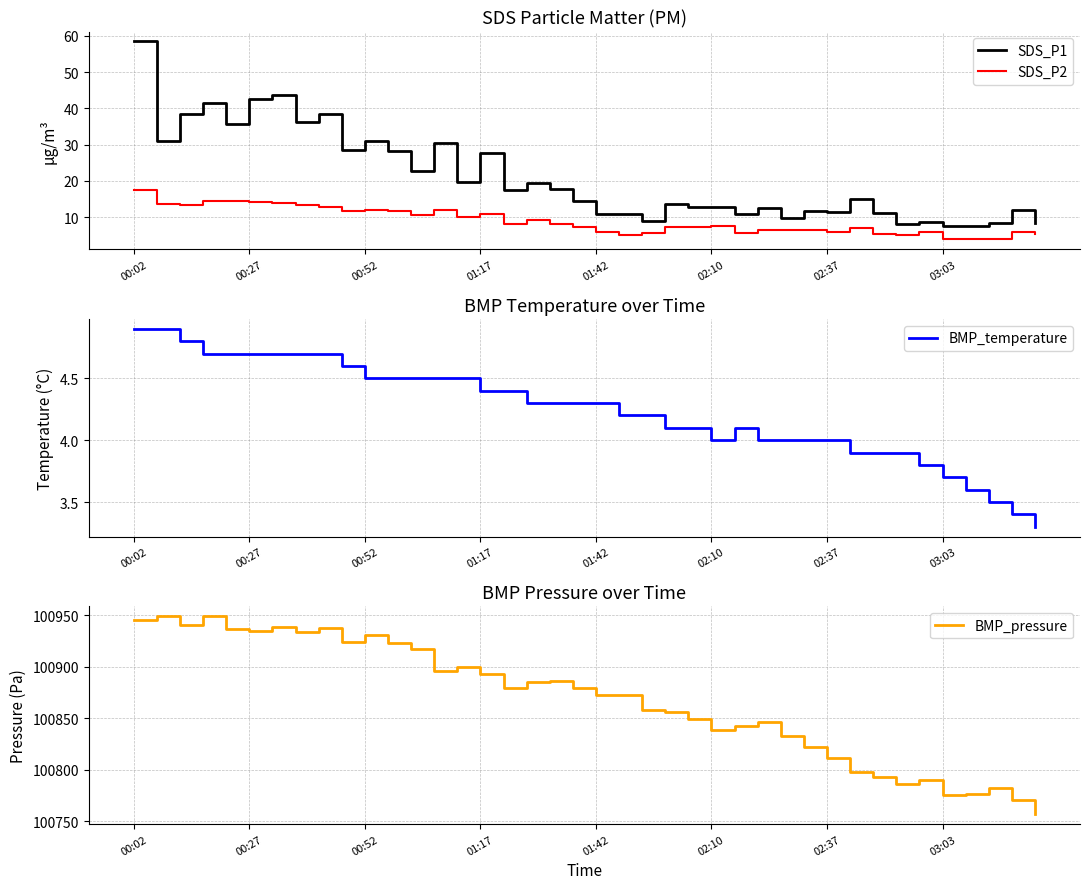

What is the difference between the maximum and minimum values in the SDS_P2 series?

13.5